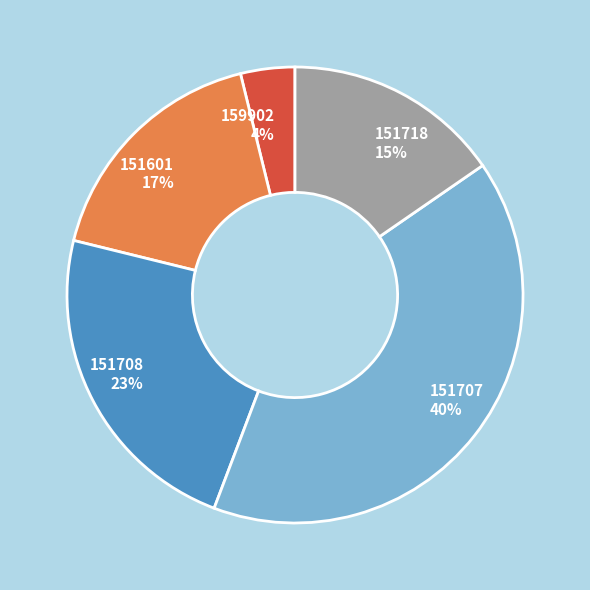

Does any single category account for the majority?

No